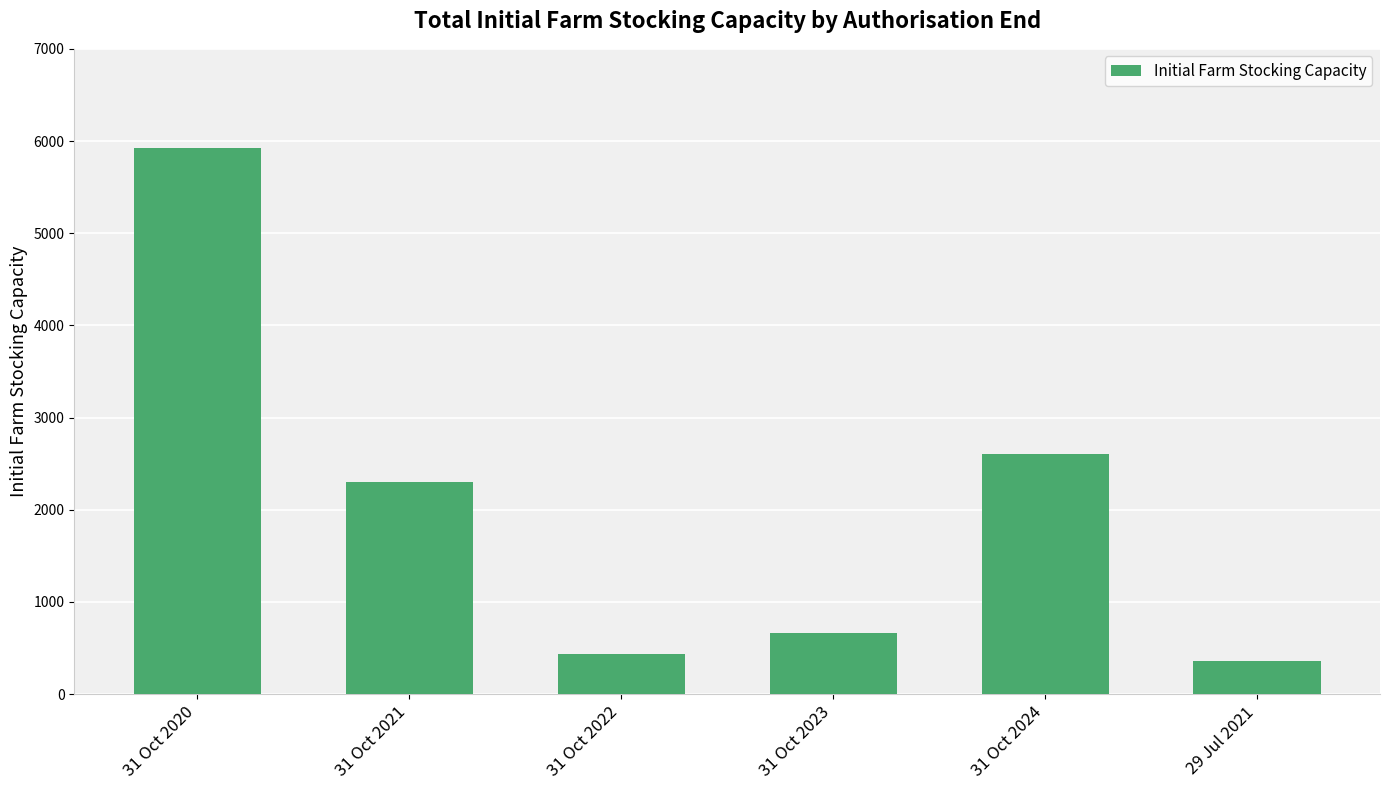

Reading left to right, transcribe all the data shown in this chart.

31 Oct 2020=5922	31 Oct 2021=2299	31 Oct 2022=438	31 Oct 2023=666	31 Oct 2024=2601	29 Jul 2021=365